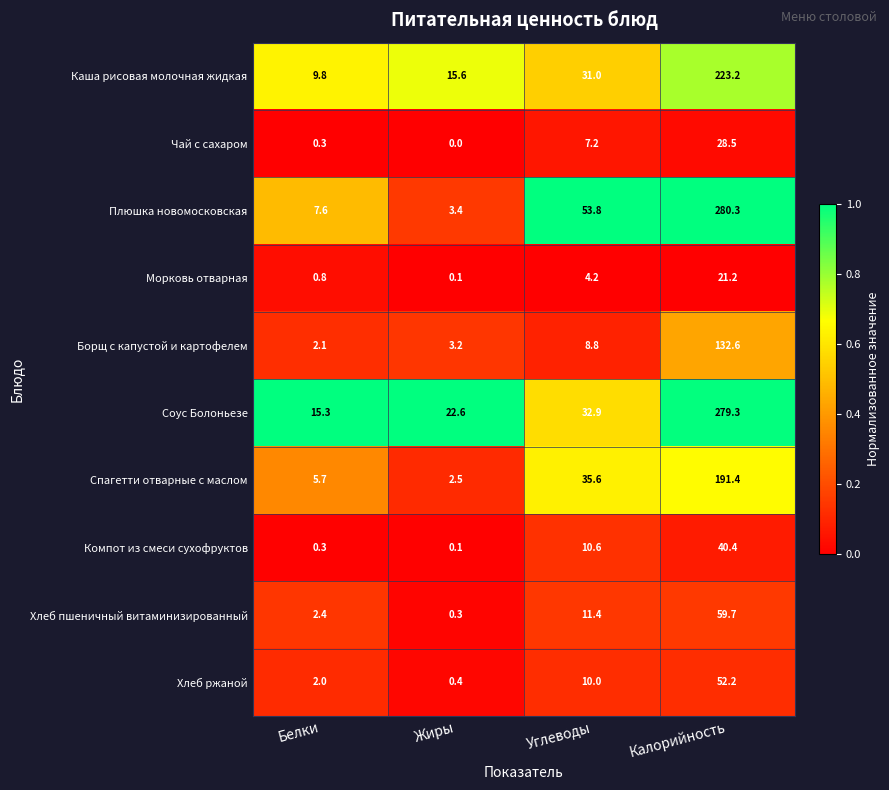

How many categories are shown in the chart?

4